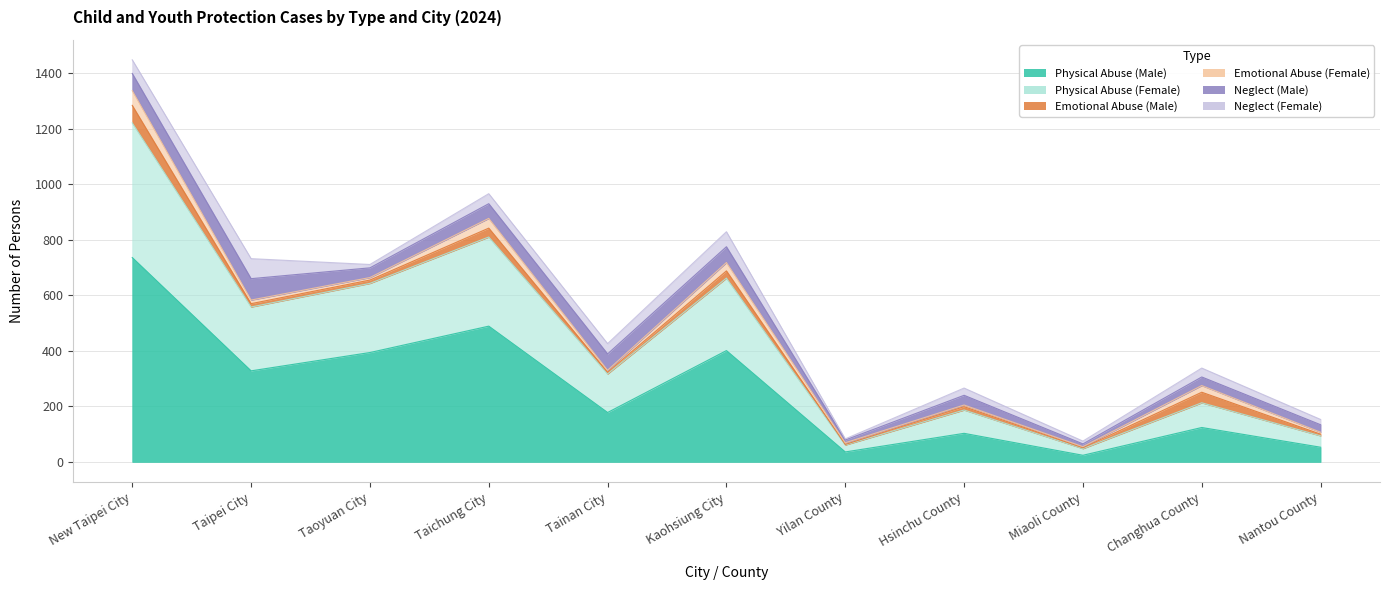

How many interior local valleys does the Neglect (Male) series have?

3